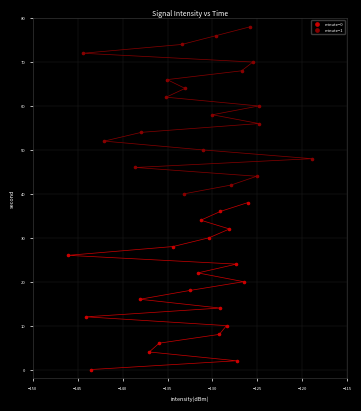

Which series contains the highest Y value?

minute=1